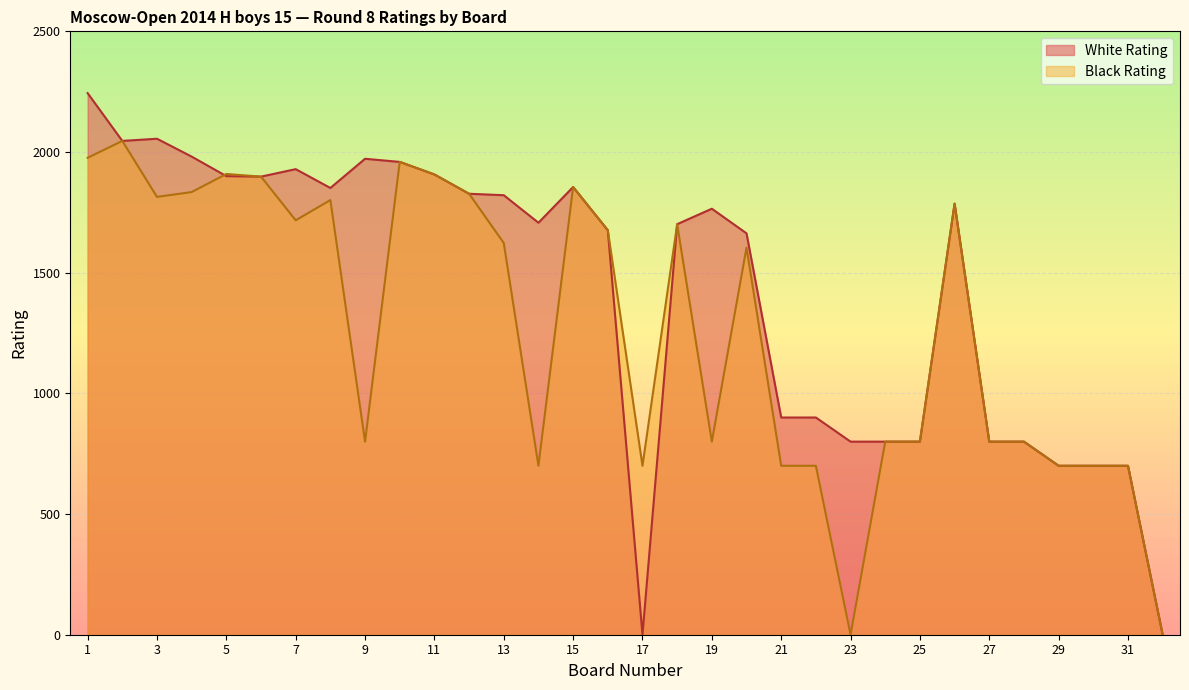

At which label does White Rating reach its peak?

1